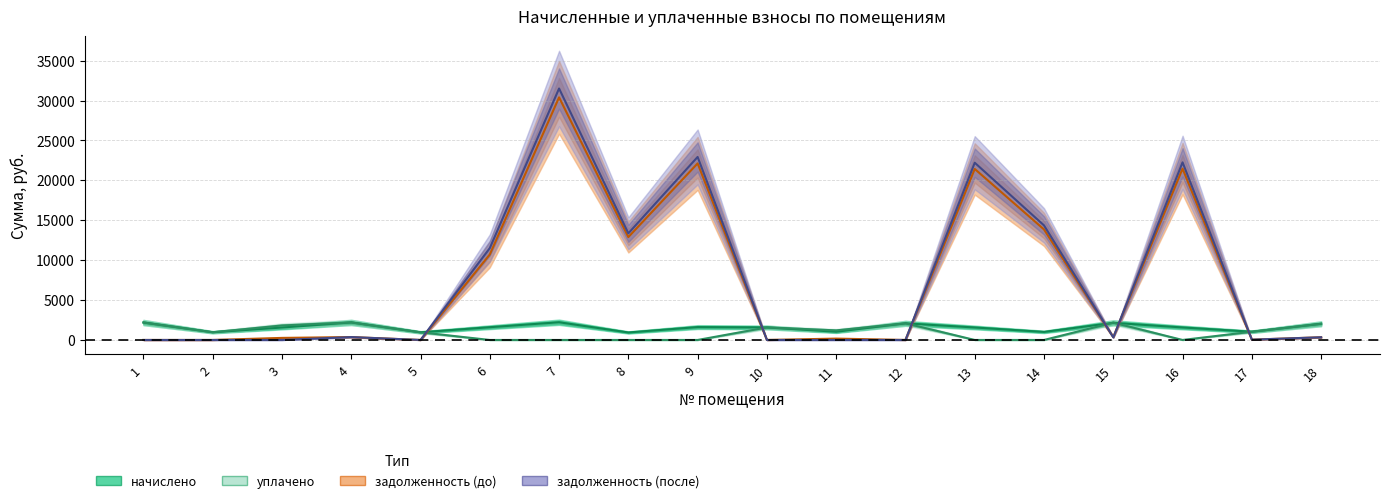

What is the total value across all series at 17?

2142.5